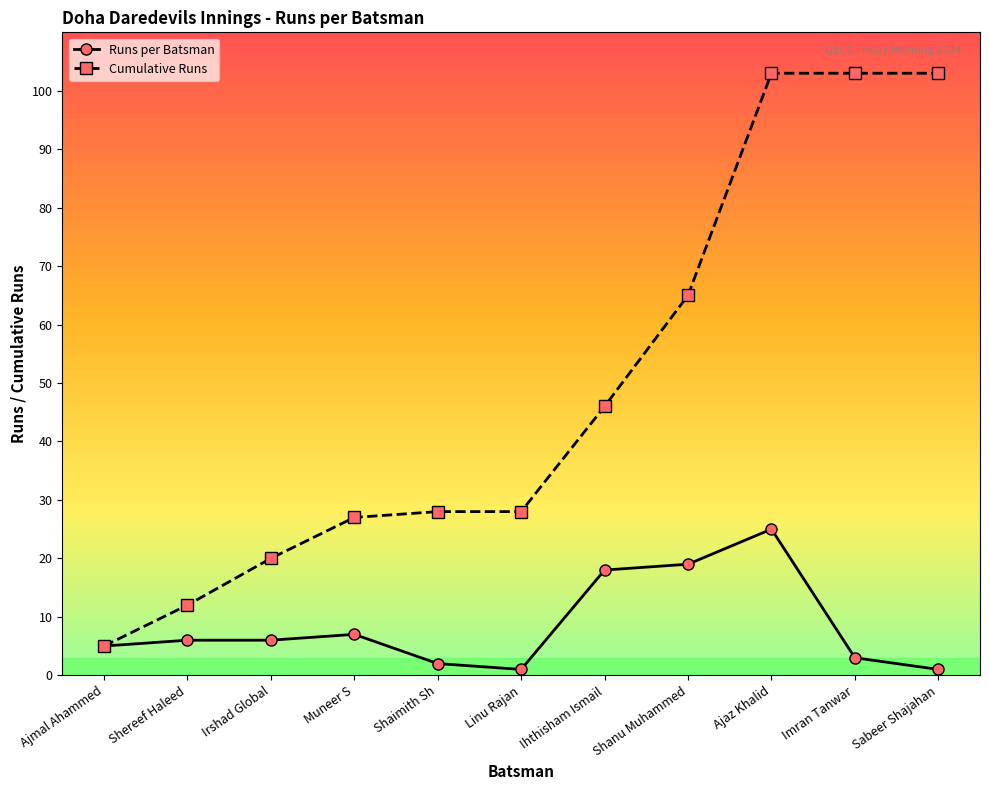

At how many categories does at least one series exceed 79?

3